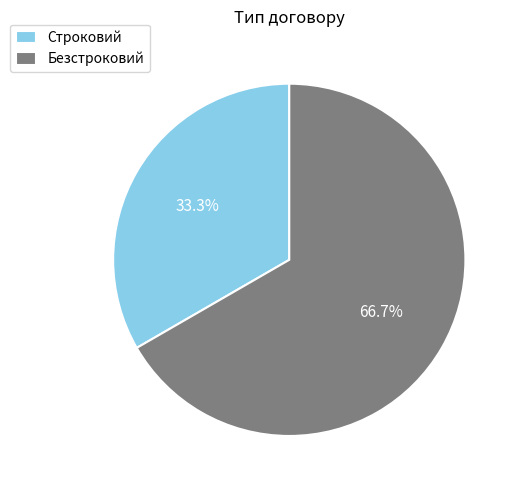

What is the largest slice in the pie chart?

Безстроковий